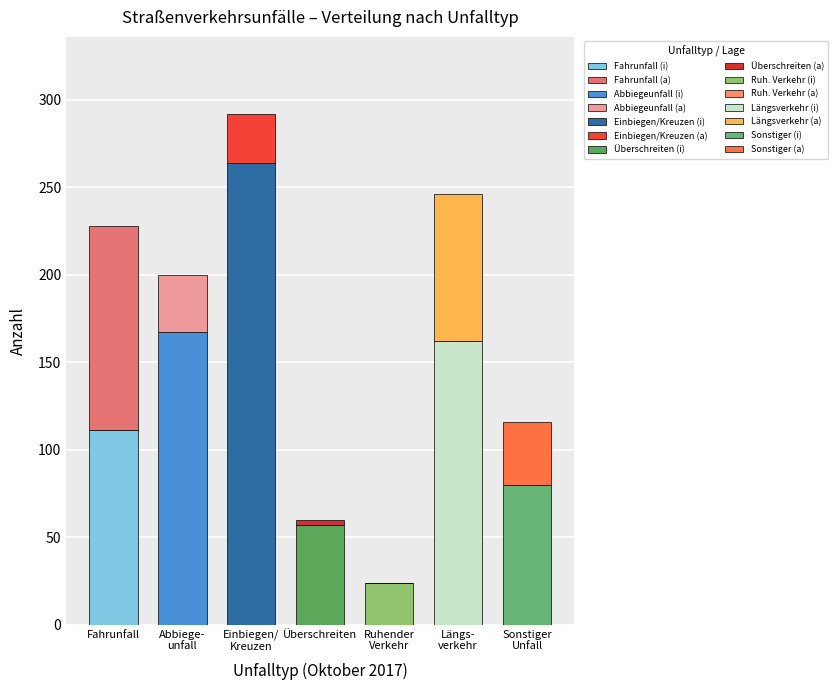

What is the total value across all series at Fahrunfall?

228